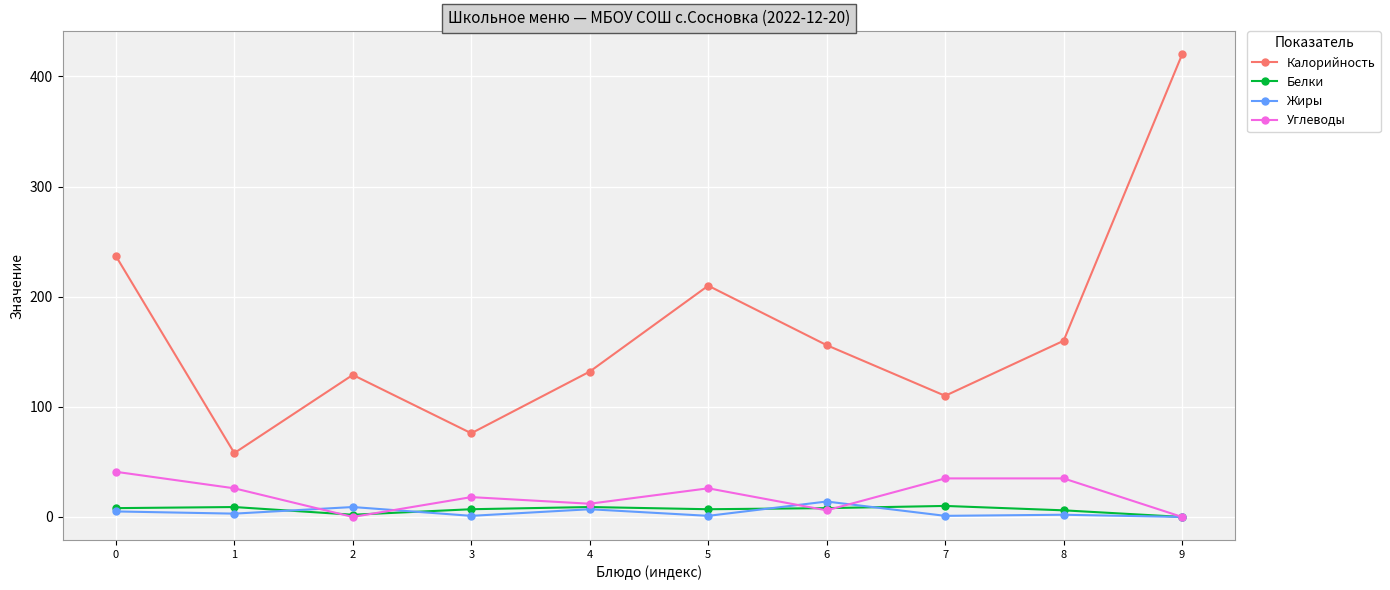

Count the number of categories in the chart.

10